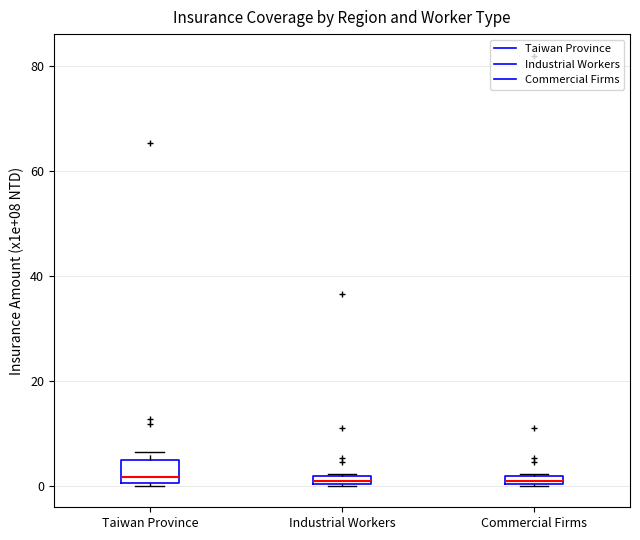

Where is the lower edge of the box for Industrial Workers on the y-axis? The values are not printed on the chart, so give them approximately, as read against the axis.

0